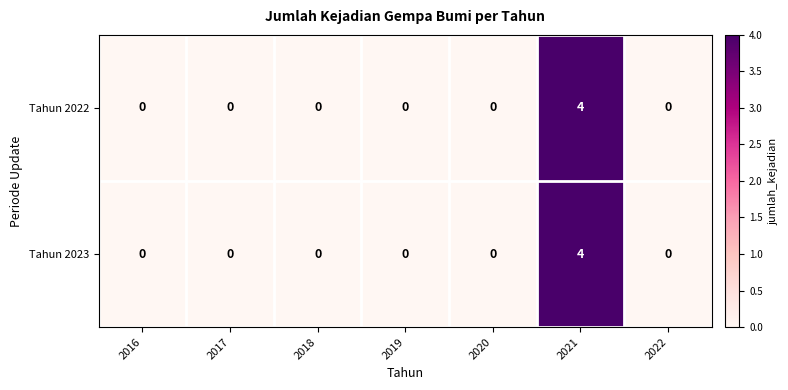

At which category is the sum across all series the highest?

2021